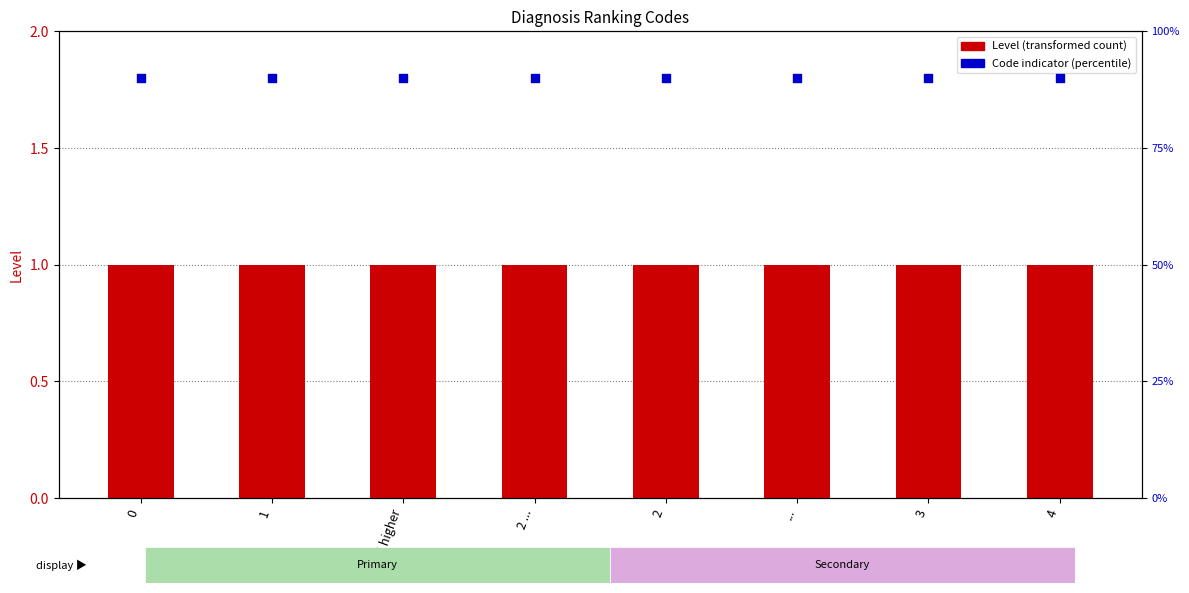

Which series has the largest total across all categories?

Code indicator